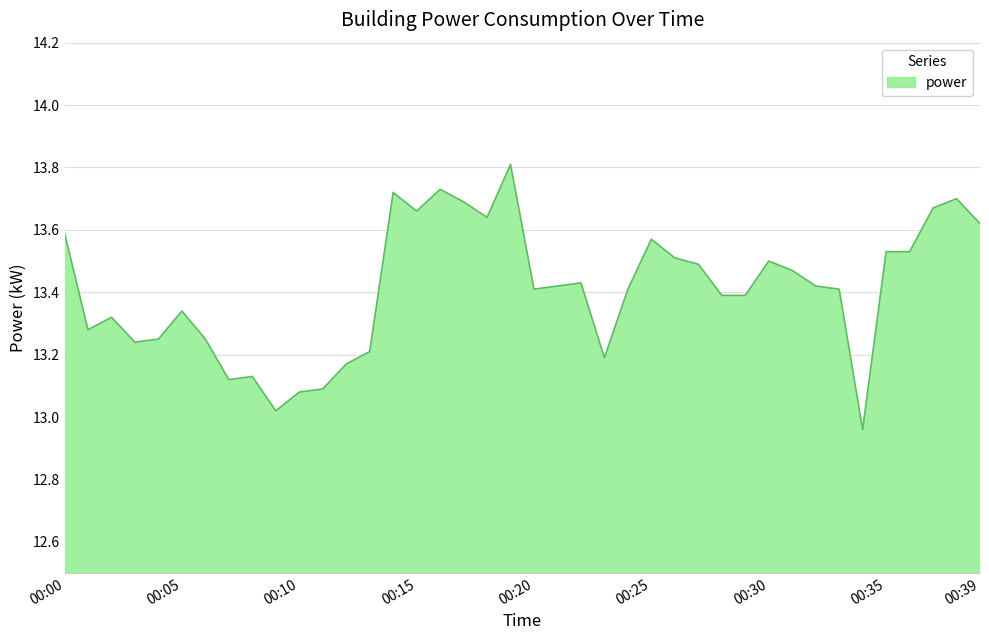

What is the greatest value displayed?

13.8